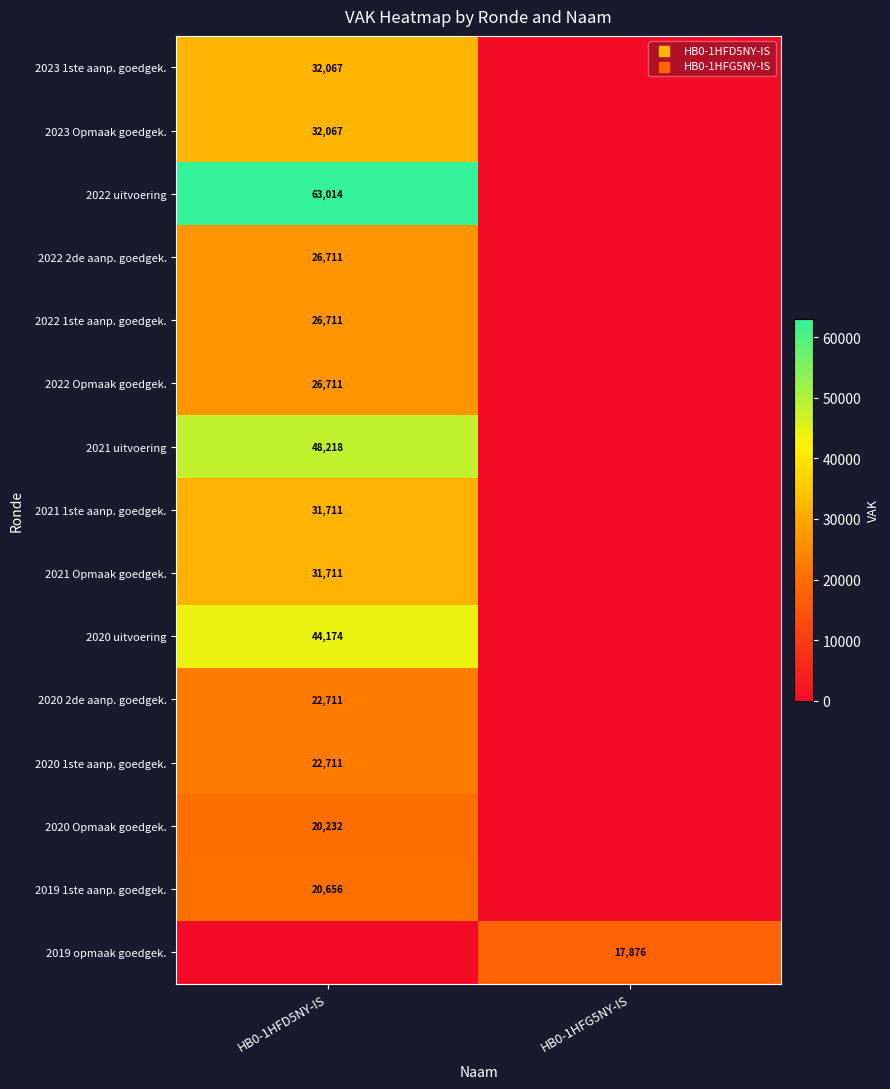

How many series are shown in this chart?

15